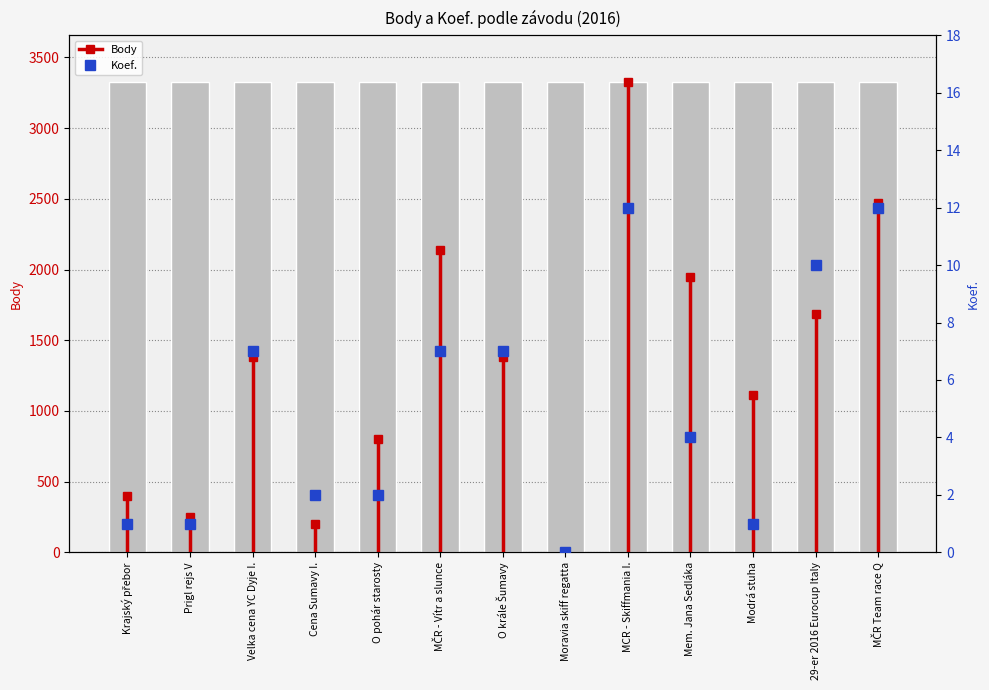

How many values are below 4?

6